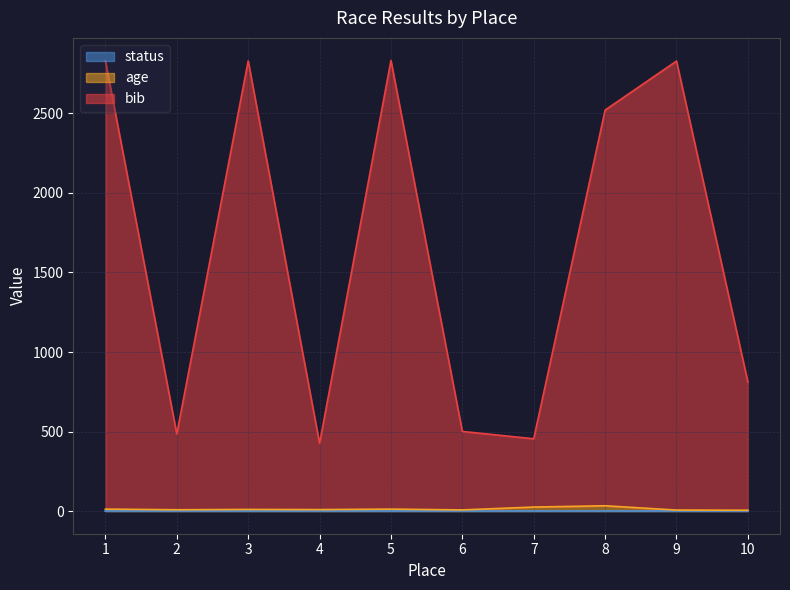

What is the difference between the maximum and minimum values in the bib series?

2406